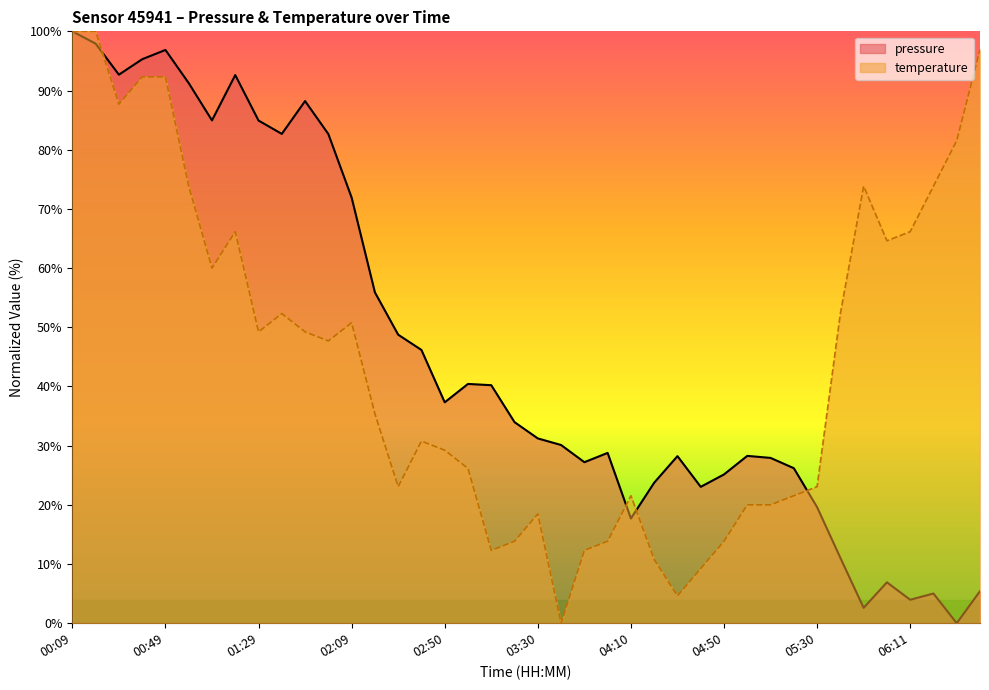

How many values in the temperature series are below 47?

20